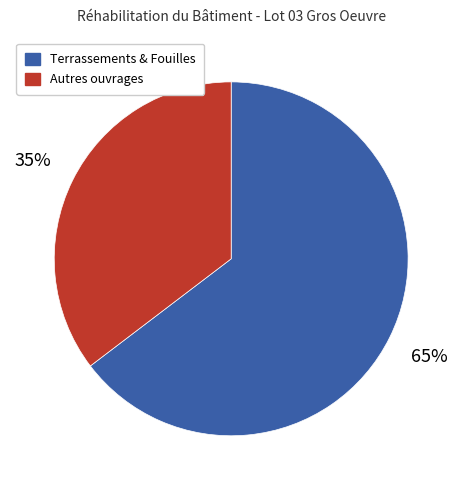

Does any single category account for the majority?

Yes